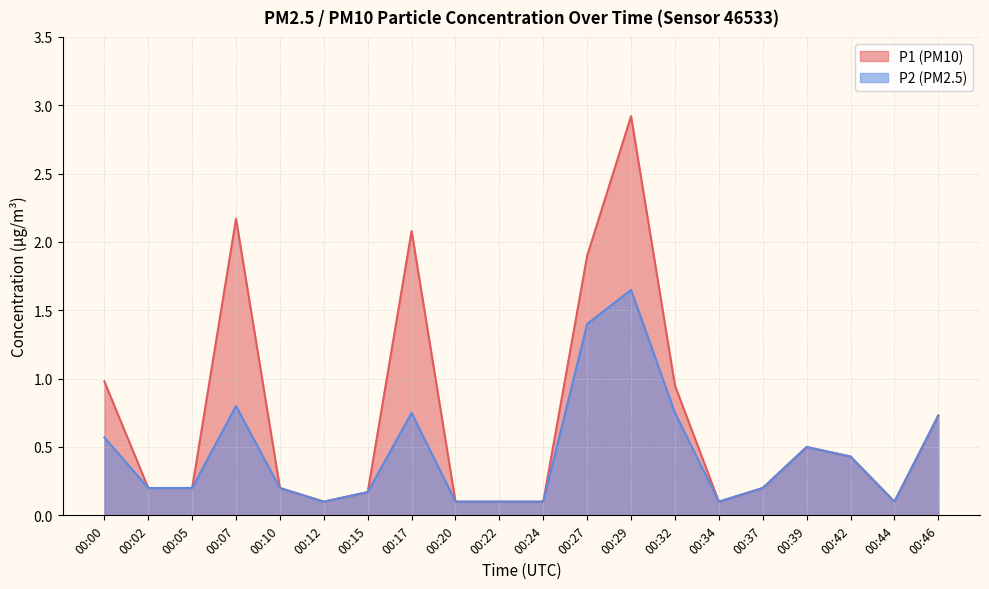

True or false: P1 has more than 0 points higher than both neighbors.

True